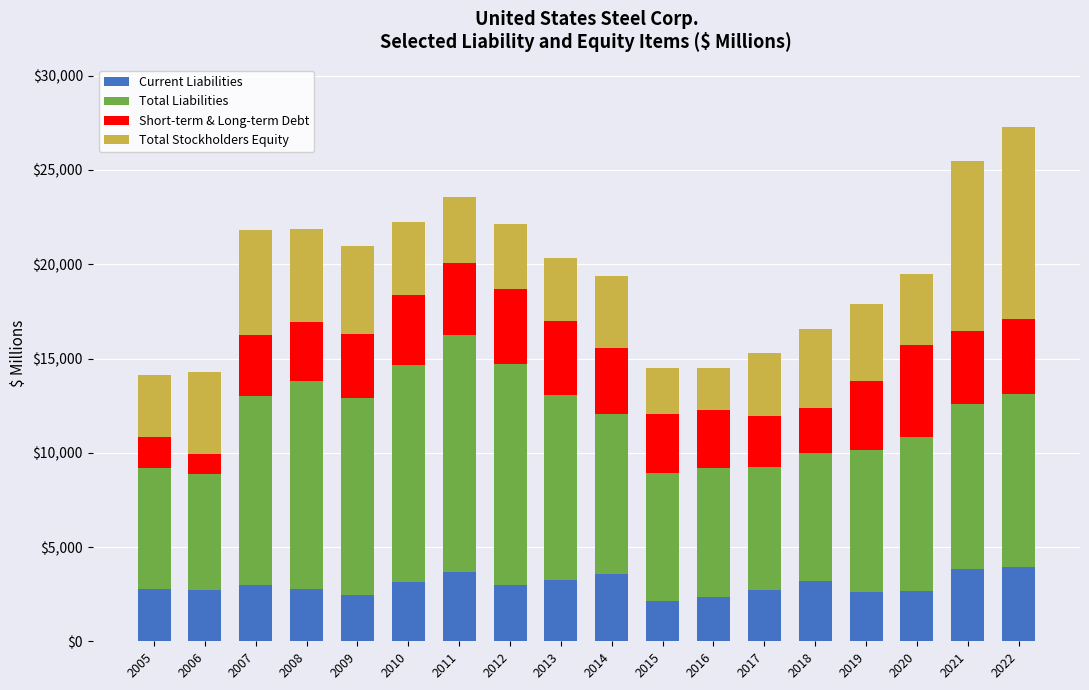

The Current Liabilities series shows 2382 at 2021. True or false?

False